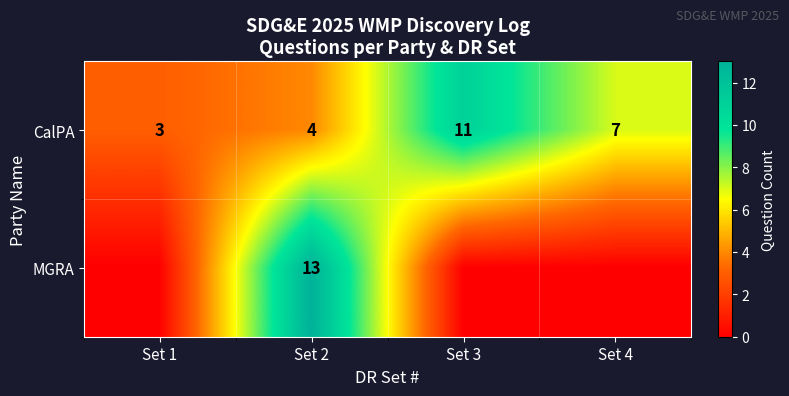

What is the total value across all series at Set 2?

17